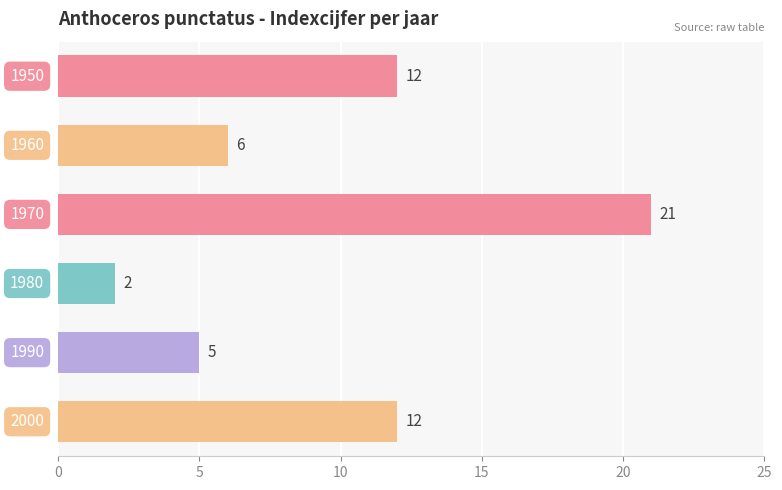

What is the greatest value displayed?

21